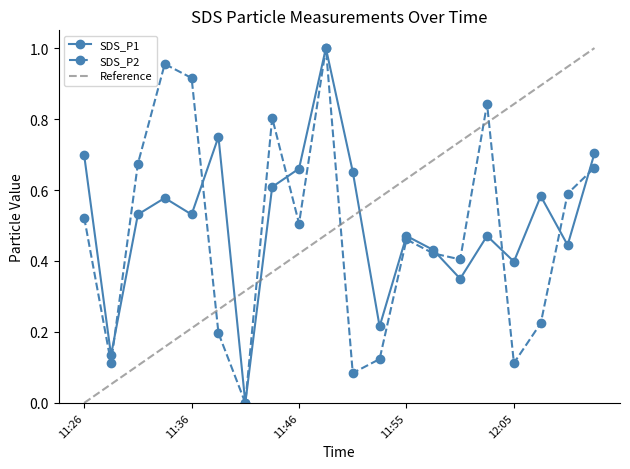

What is the spread (max minus min) of values at 11:33?

0.4